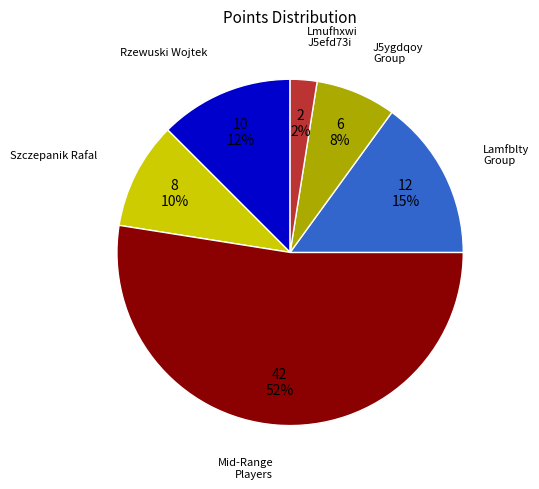

Does any single category account for the majority?

Yes